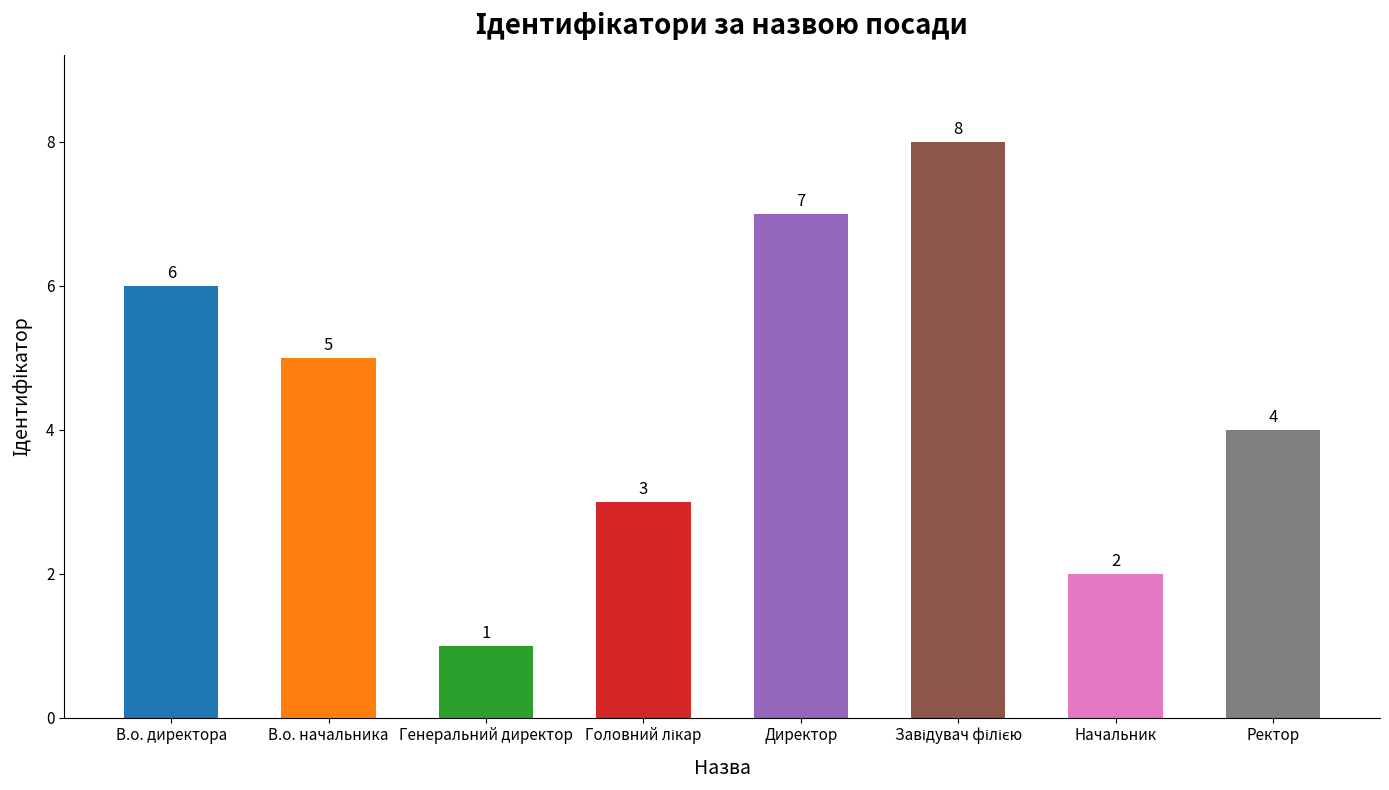

What is the sum of the values at Директор and Генеральний директор?

8